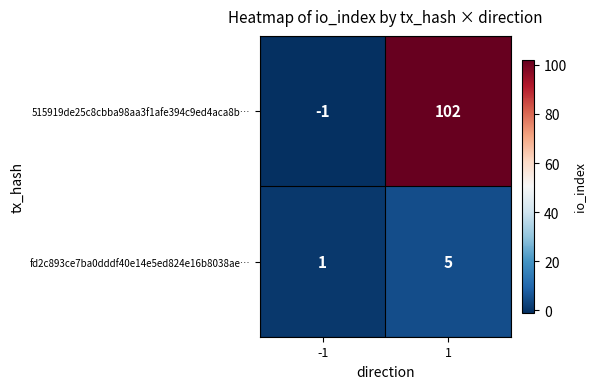

What is the sum of all 515919de25c8cbba98aa3f1afe394c9ed4aca8b… values?

101